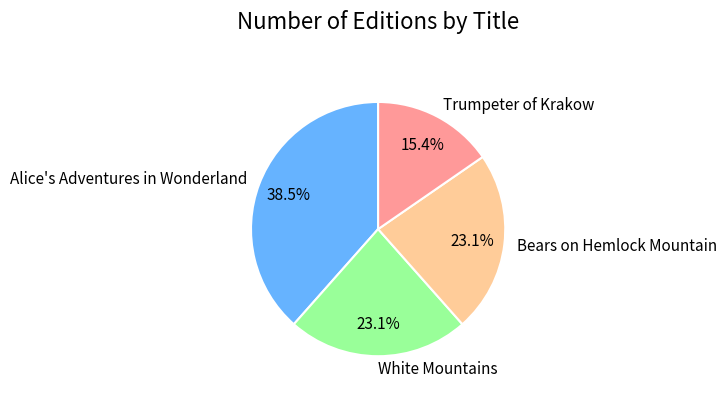

What percentage is the Trumpeter of Krakow slice, to the nearest percent?

15%